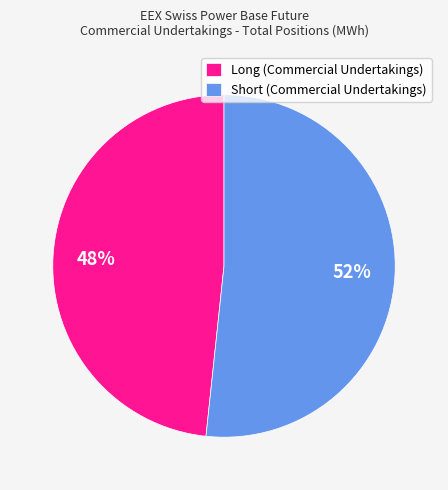

Combined, do Short (Commercial Undertakings) and Long (Commercial Undertakings) account for over 50%?

Yes